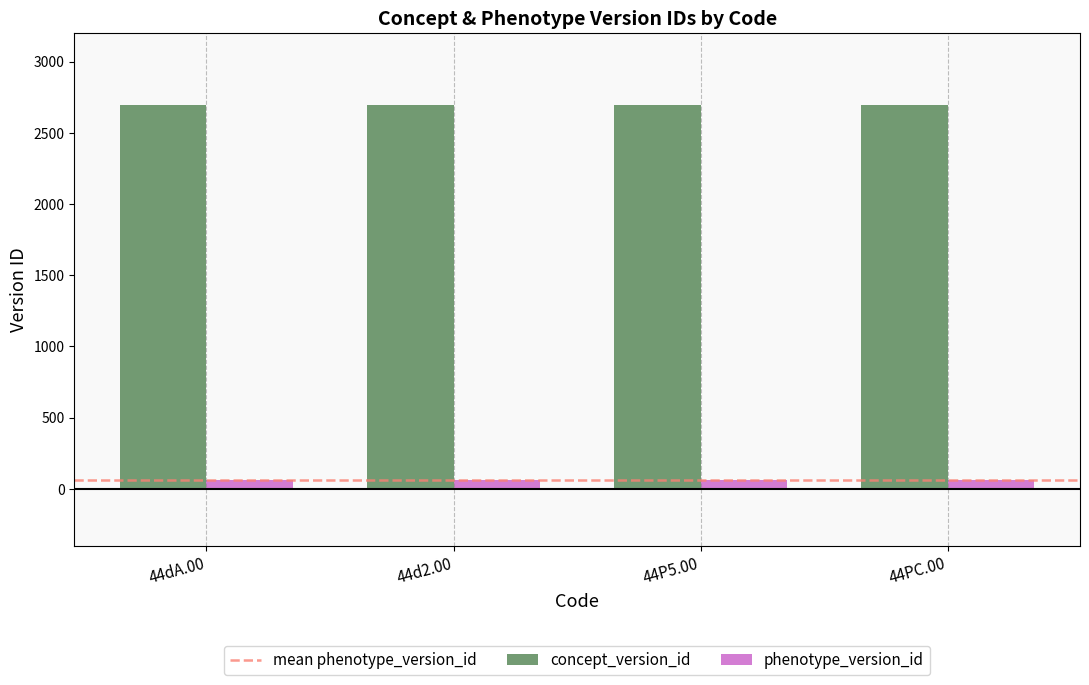

What is the greatest value displayed?

2695